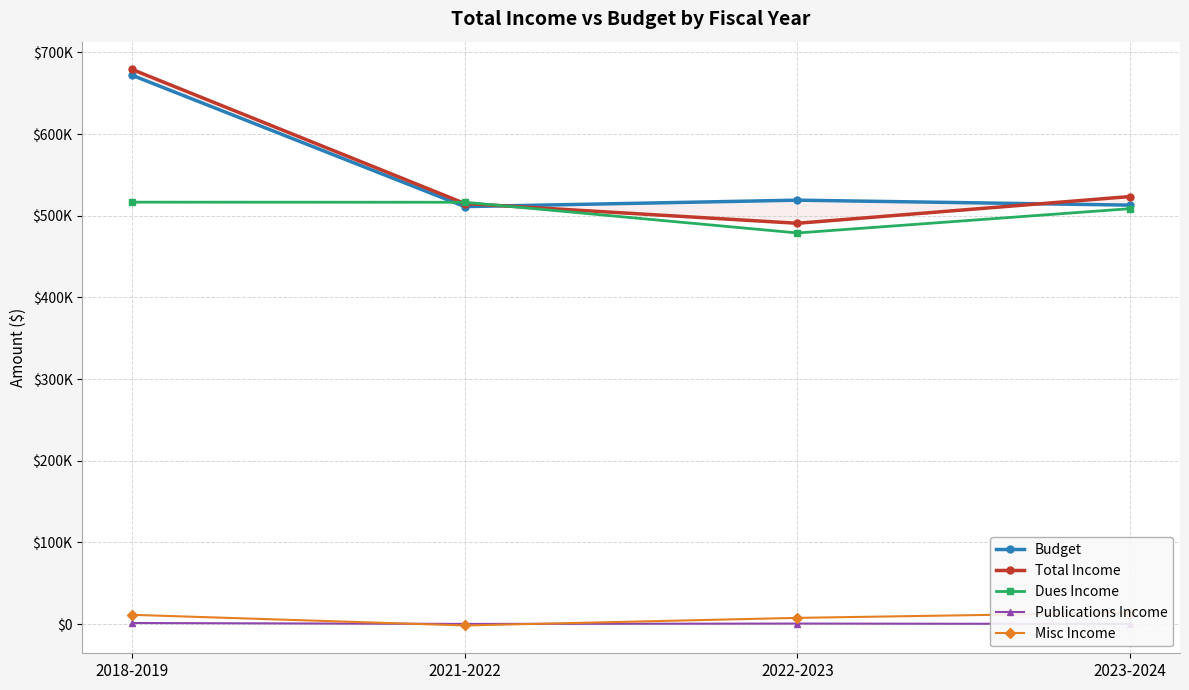

How many series are shown in this chart?

5